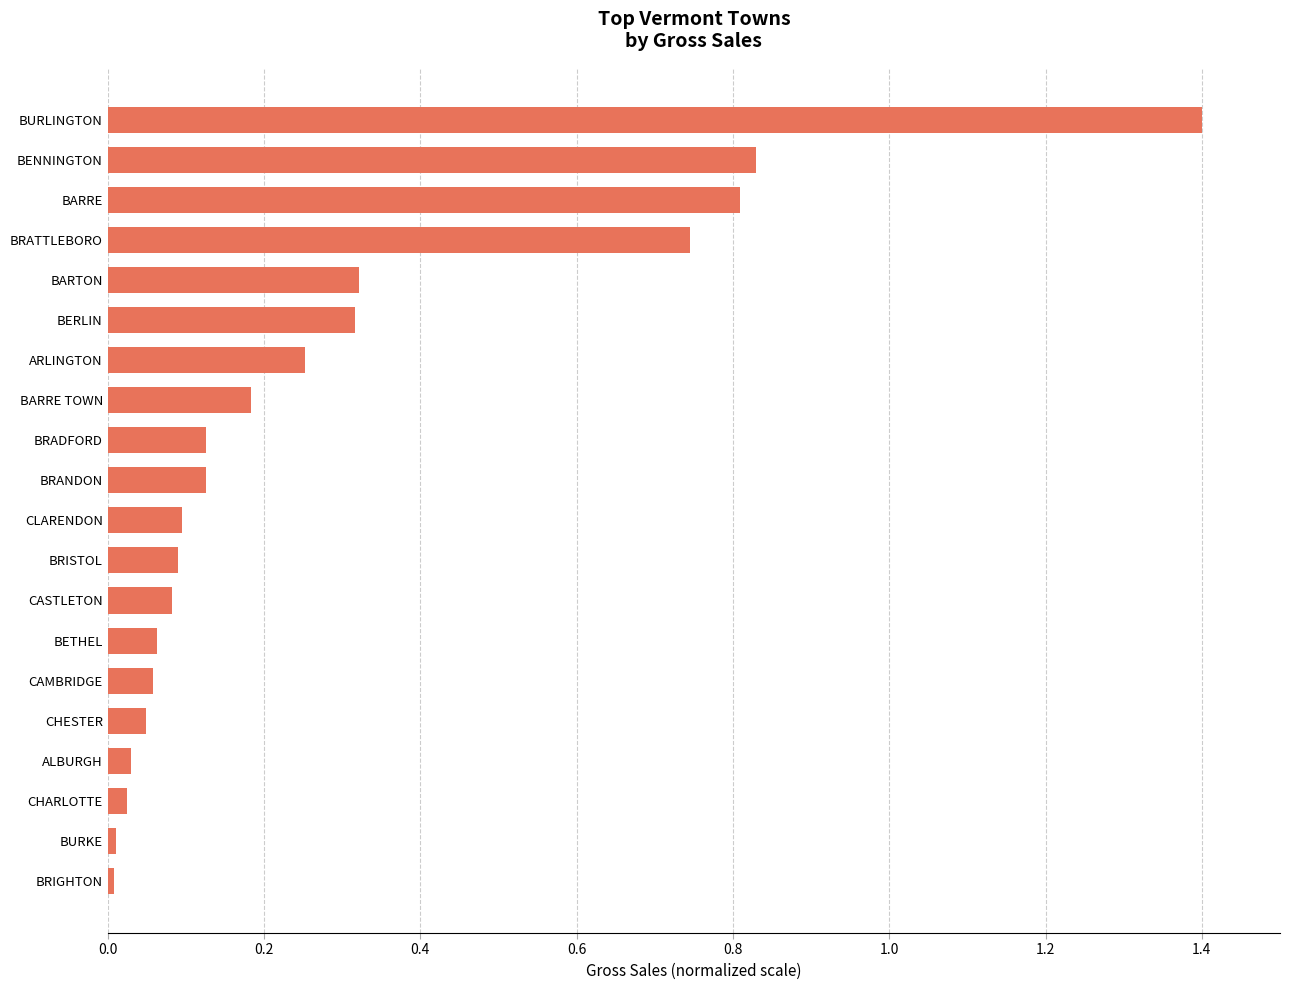

What is the difference between the maximum and minimum values?

1.4